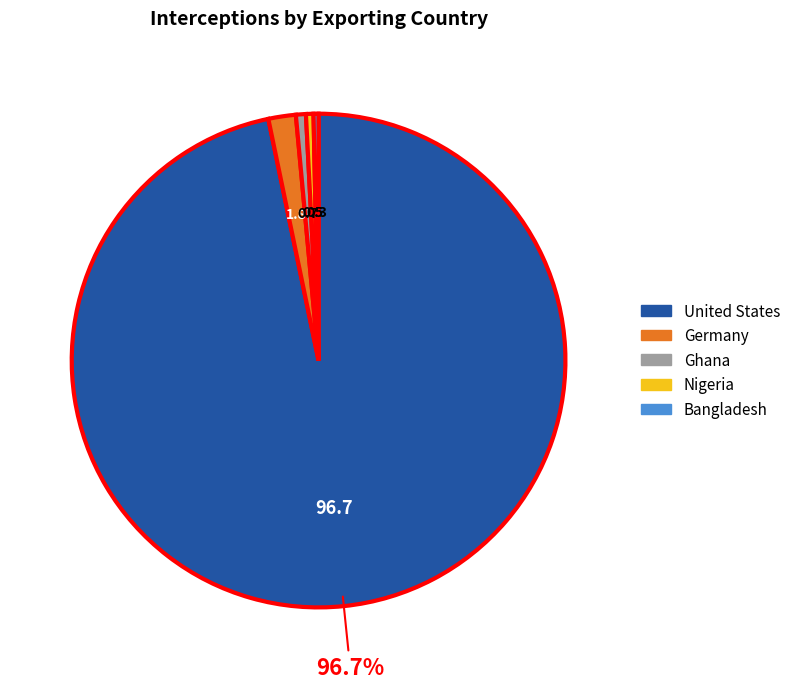

Do Germany and Bangladesh together represent more than half of the pie?

No